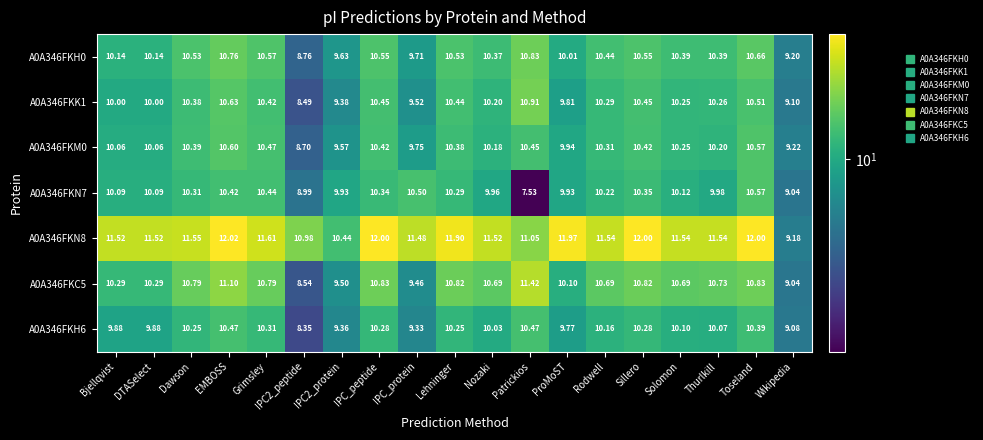

How many data points does each series have?

19